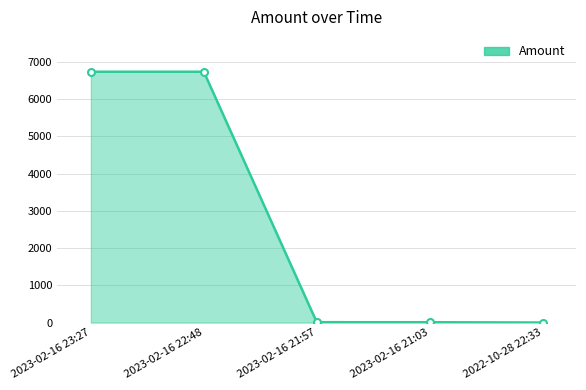

What is the smallest value displayed?

2.0